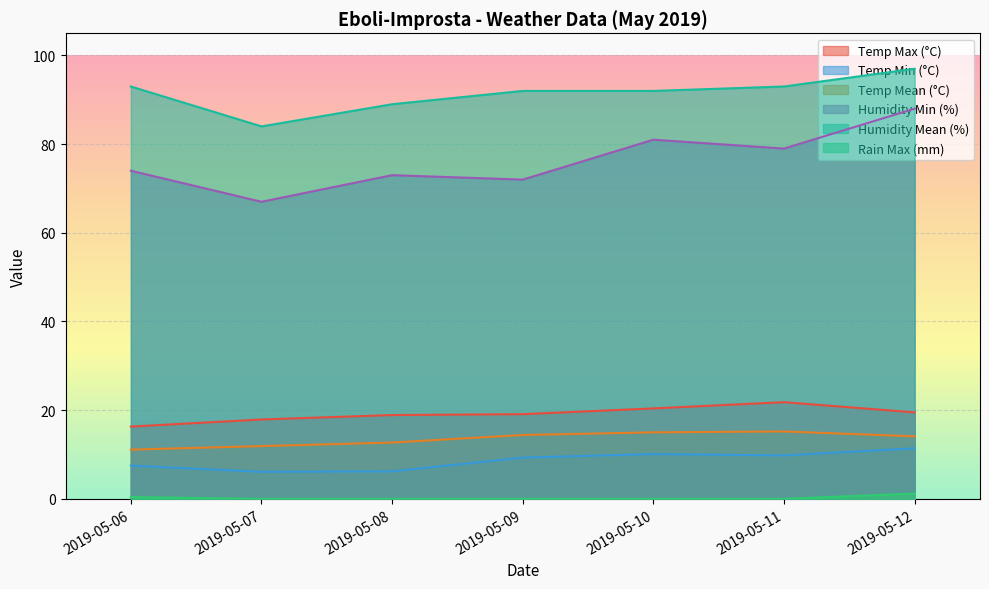

True or false: Temp Min (°C) has more than 1 interior local peaks.

False